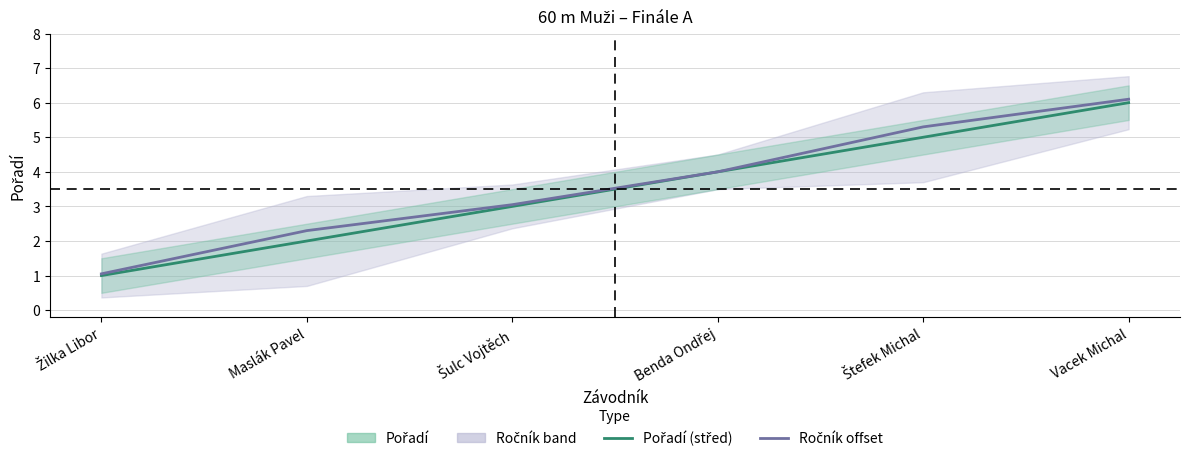

The value of Ročník offset at Žilka Libor is 0.7. True or false?

False